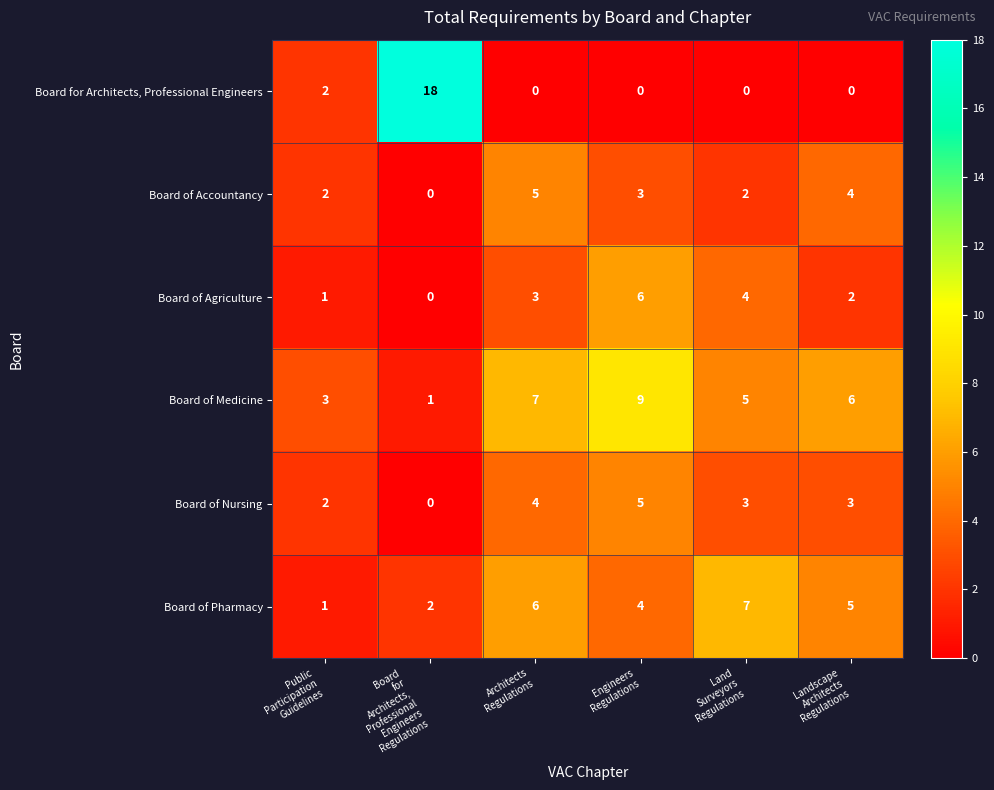

Which series has the largest total across all categories?

Board of Medicine